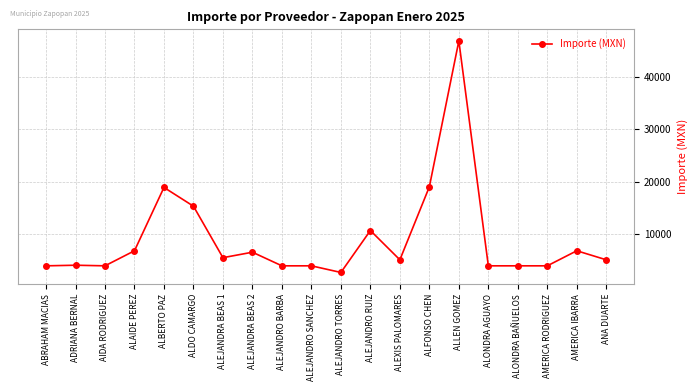

Between ALEJANDRO TORRES and ALONDRA BAÑUELOS, which is larger?

ALONDRA BAÑUELOS